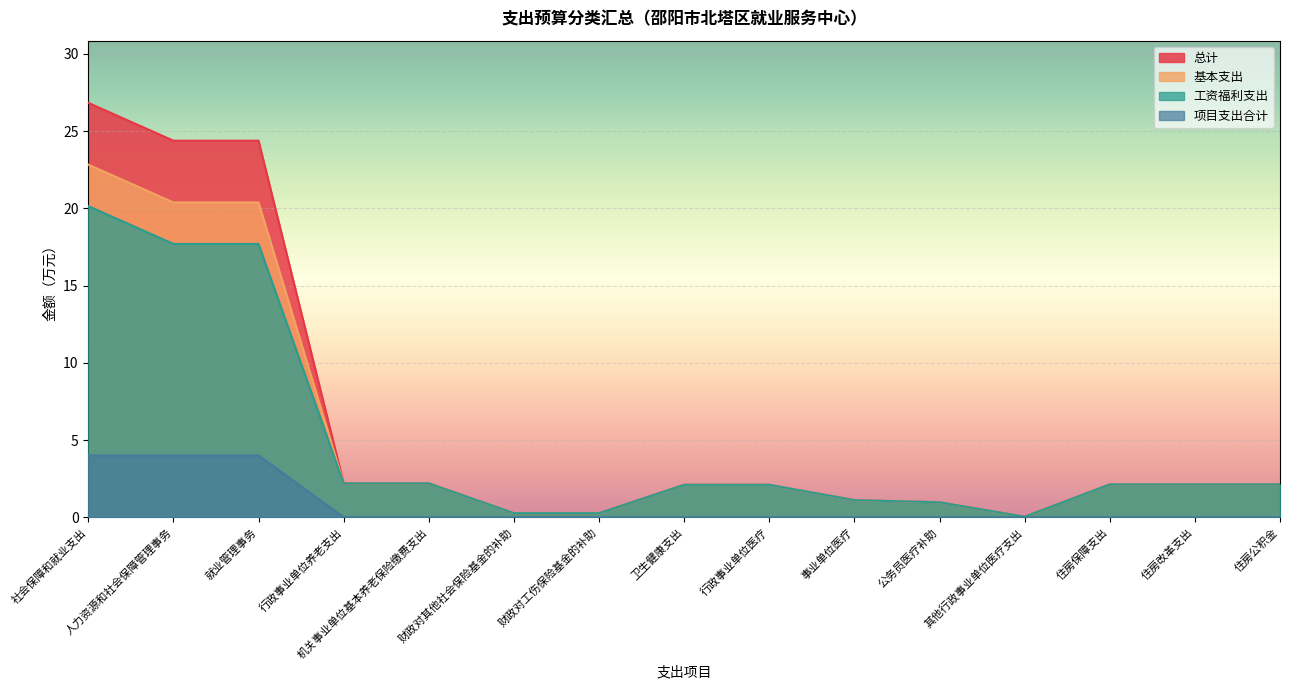

What are all the series names shown in the legend?

总计, 基本支出, 工资福利支出, 项目支出合计